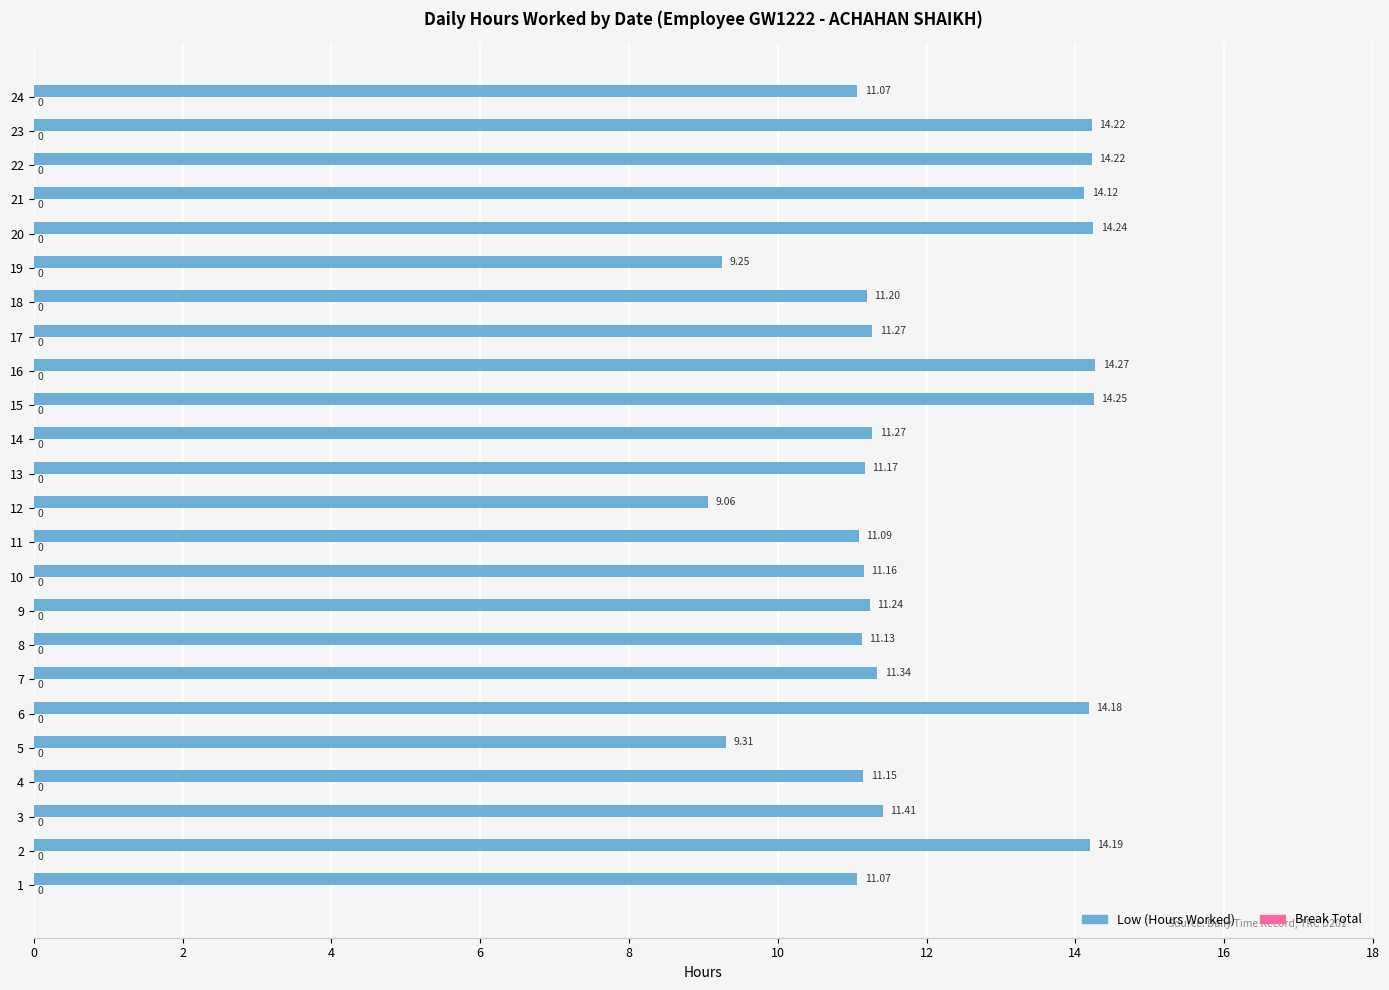

Approximately how many times larger is the value at 14 compared to 10?

1.0